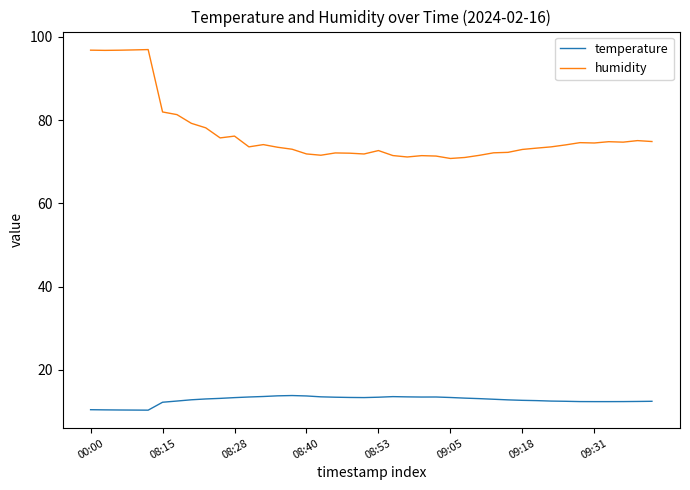

Which series has the largest range (max minus min)?

humidity